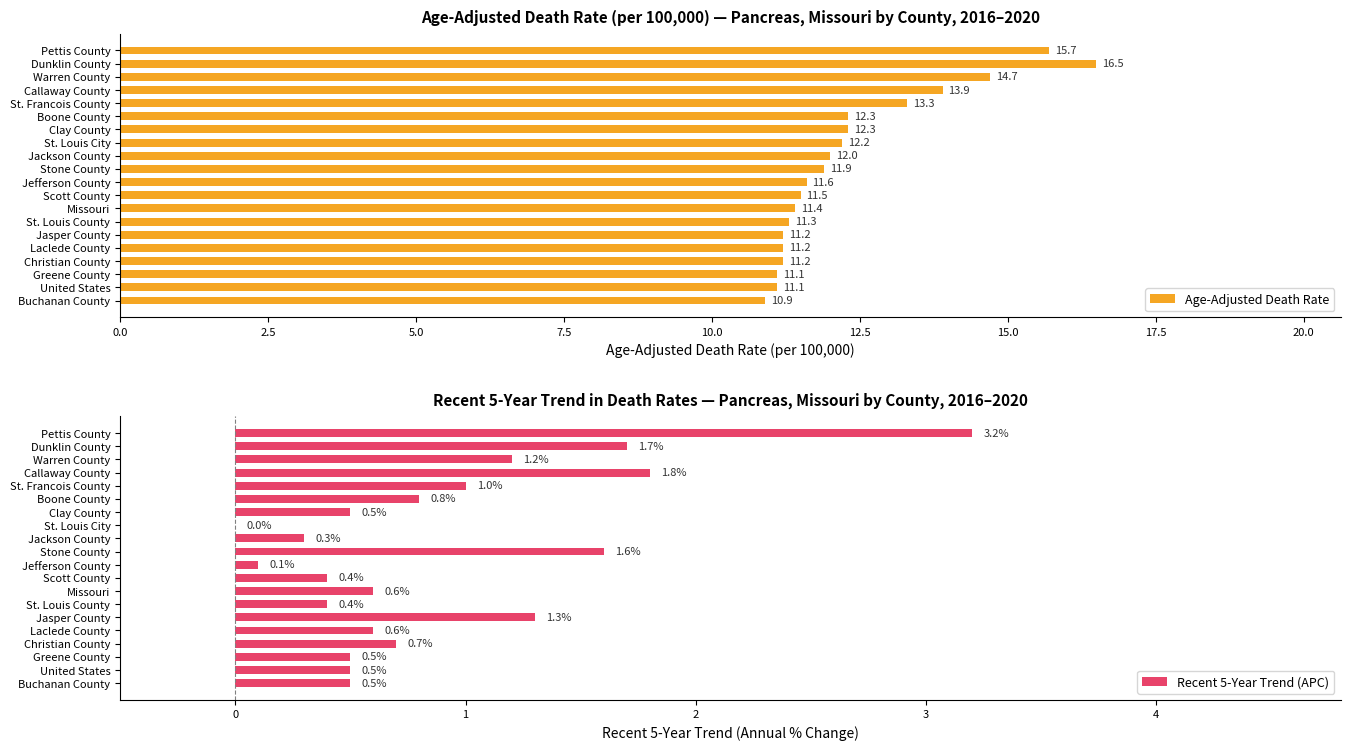

Which category has the lowest value in the Age-Adjusted Death Rate series?

Buchanan County